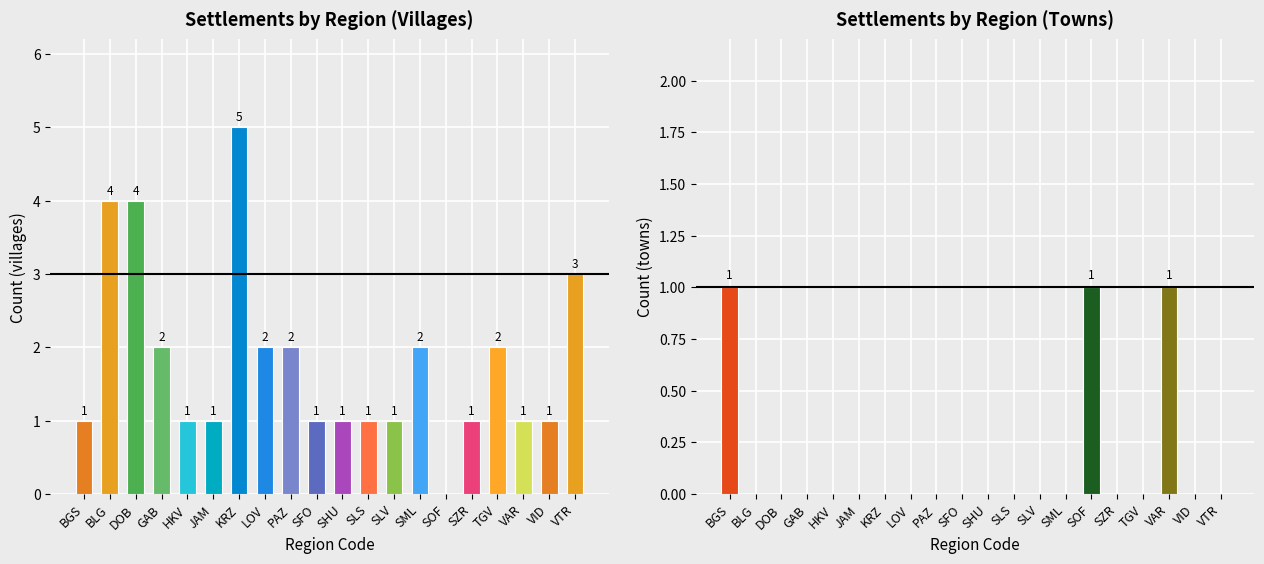

The гр. (town) series shows 0 at VID. True or false?

True